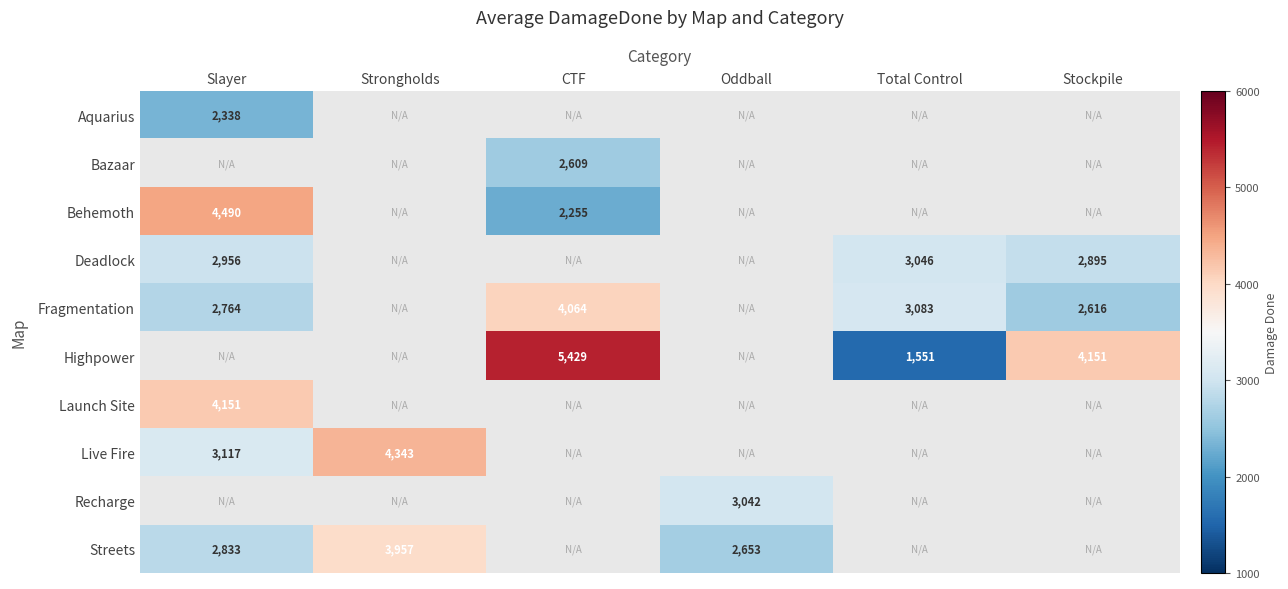

The value of Highpower at Stockpile is 4151. True or false?

True